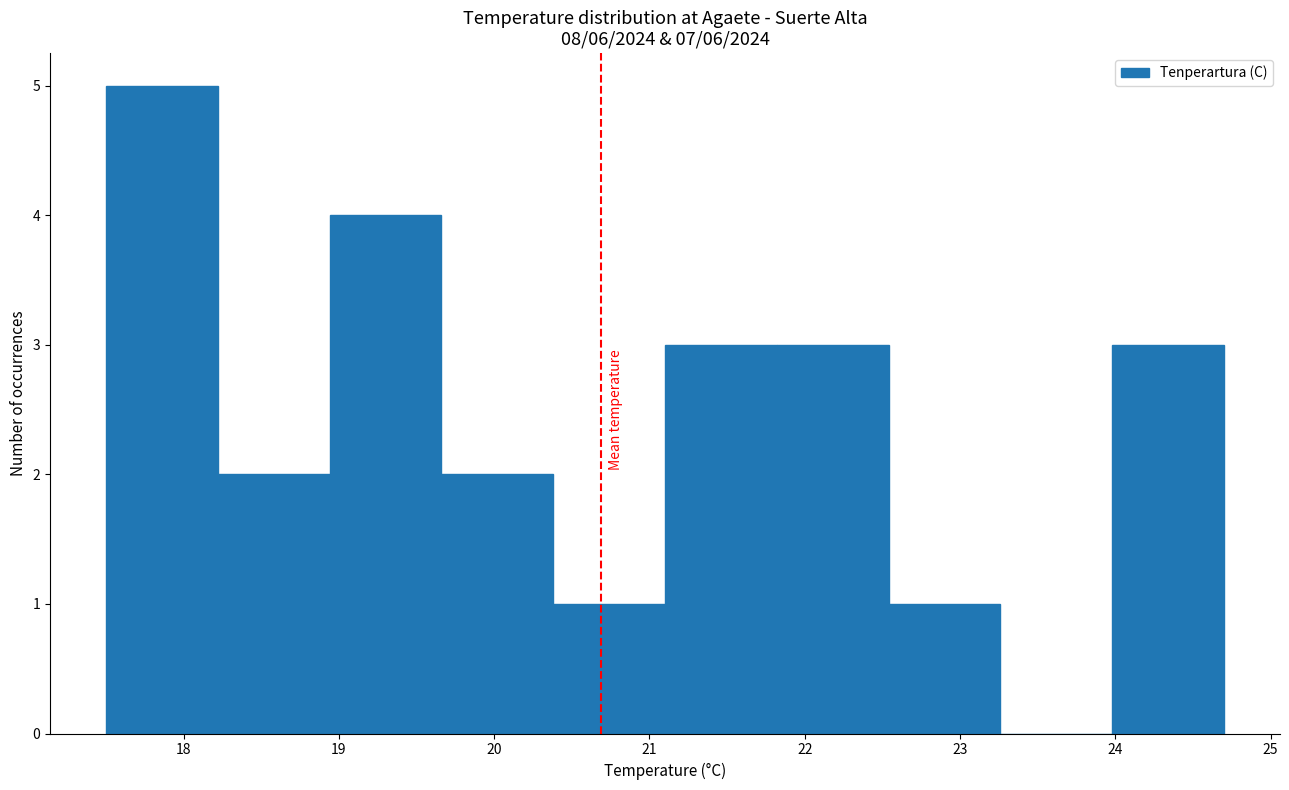

Reading left to right, transcribe this chart: for each bar, give the range it covers on the x-axis and its height. Neither the bar edges nor the heights are printed on the chart, so give them approximately, as read against the axes.

17.50 to 18.22: 5
18.22 to 18.94: 2
18.94 to 19.66: 4
19.66 to 20.38: 2
20.38 to 21.10: 1
21.10 to 21.82: 3
21.82 to 22.54: 3
22.54 to 23.26: 1
23.26 to 23.98: 0
23.98 to 24.70: 3